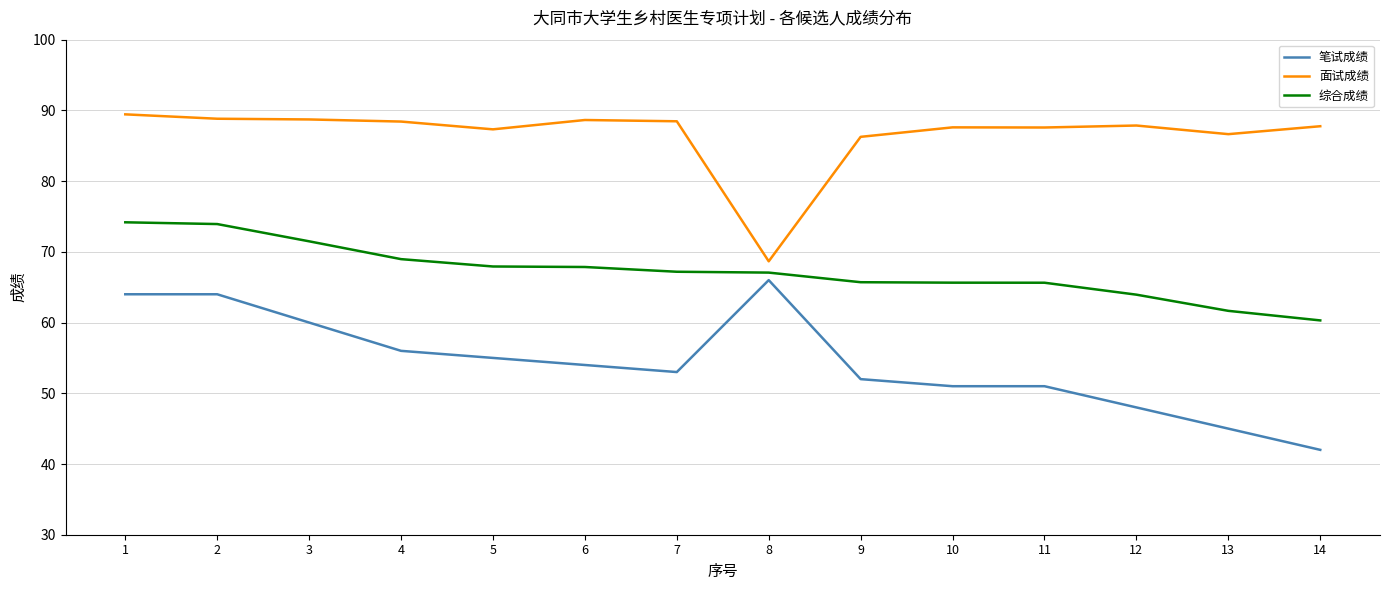

What is the greatest value displayed?

89.4